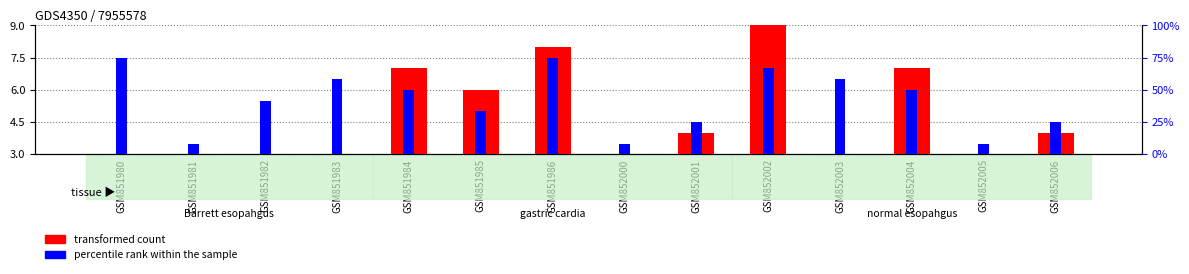

What is the total value across all series at GSM851980?

11